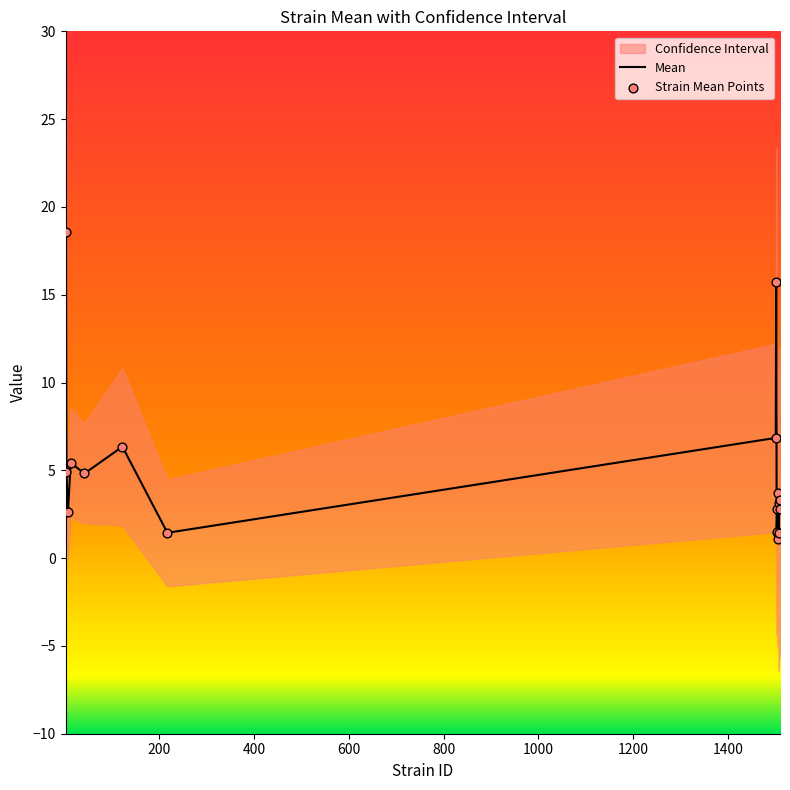

Which series has the largest total across all categories?

Mean